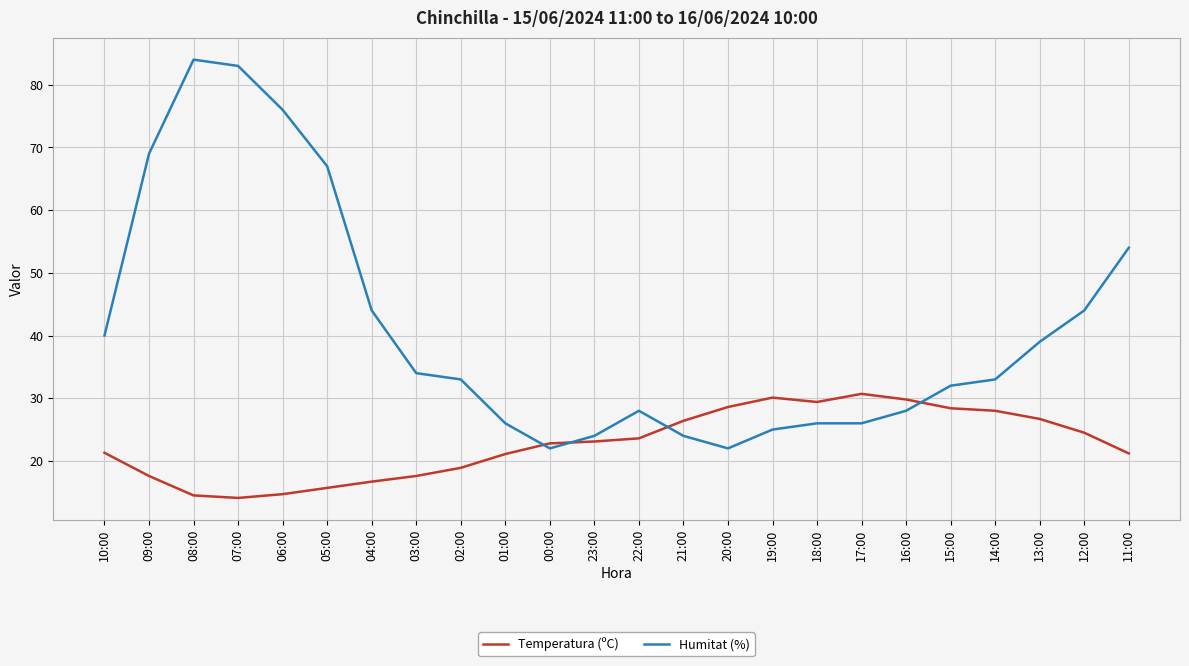

The Humitat (%) series shows 109.2 at 07:00. True or false?

False